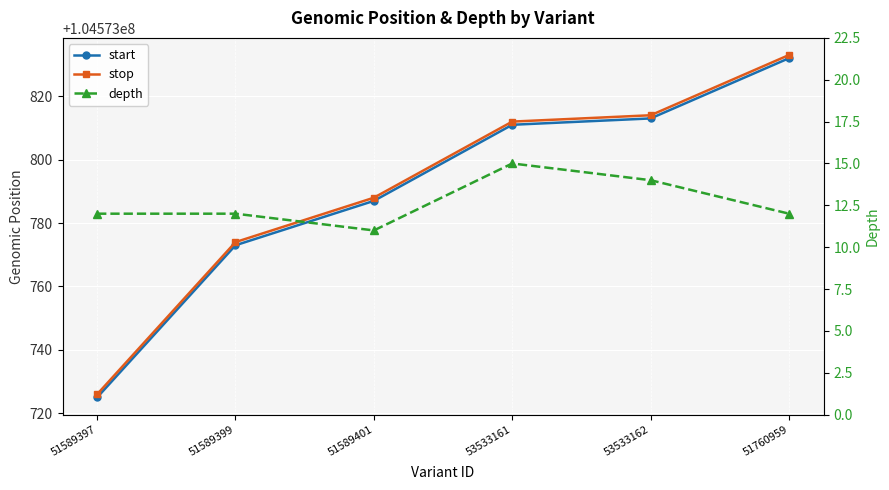

How many lines are shown in the chart?

3